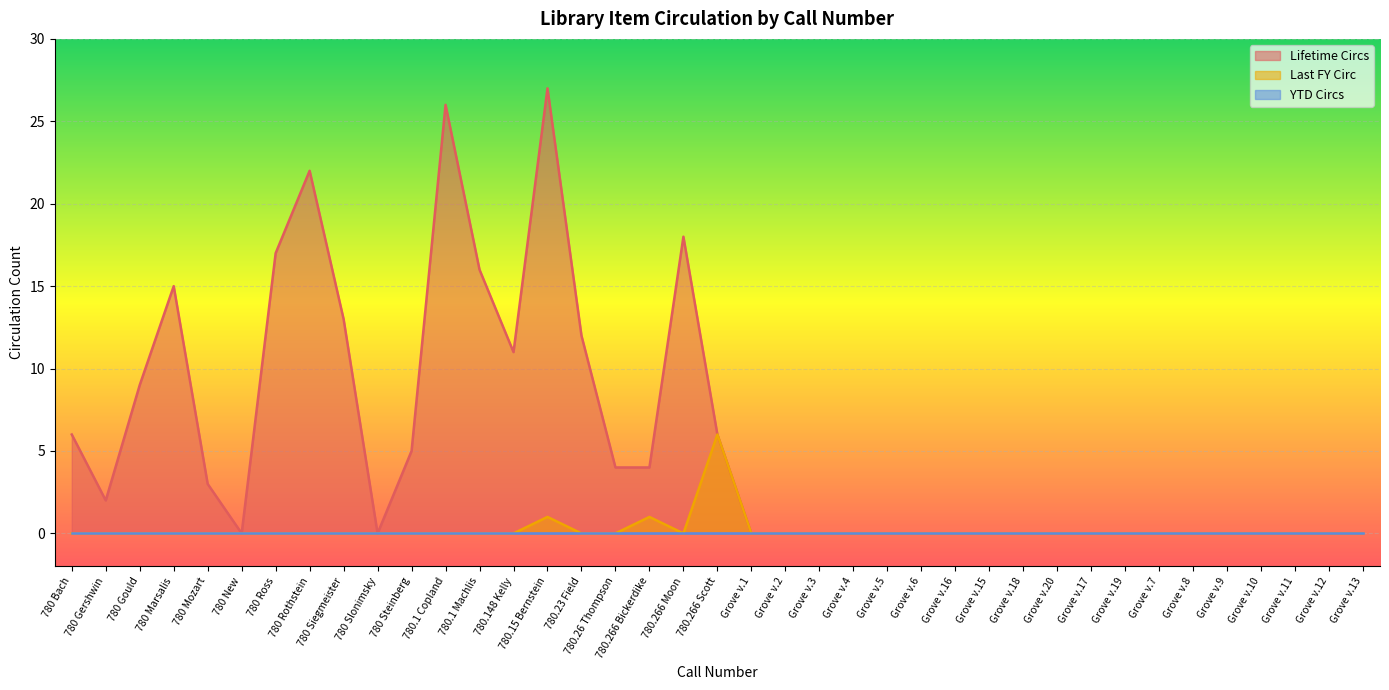

How many lines are shown in the chart?

3